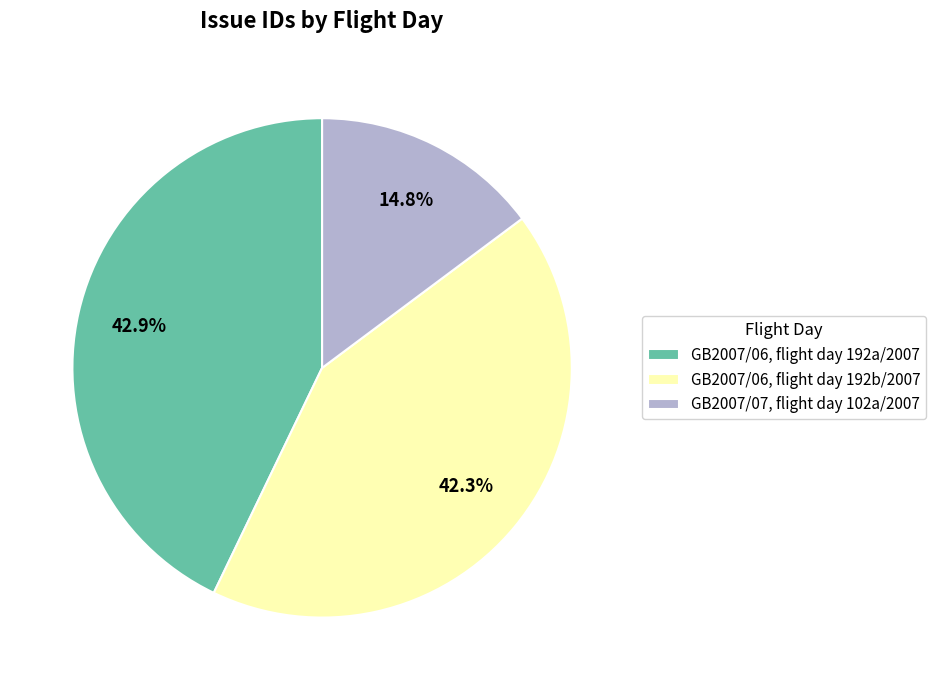

Is GB2007/06, flight day 192a/2007 the majority of the pie?

No